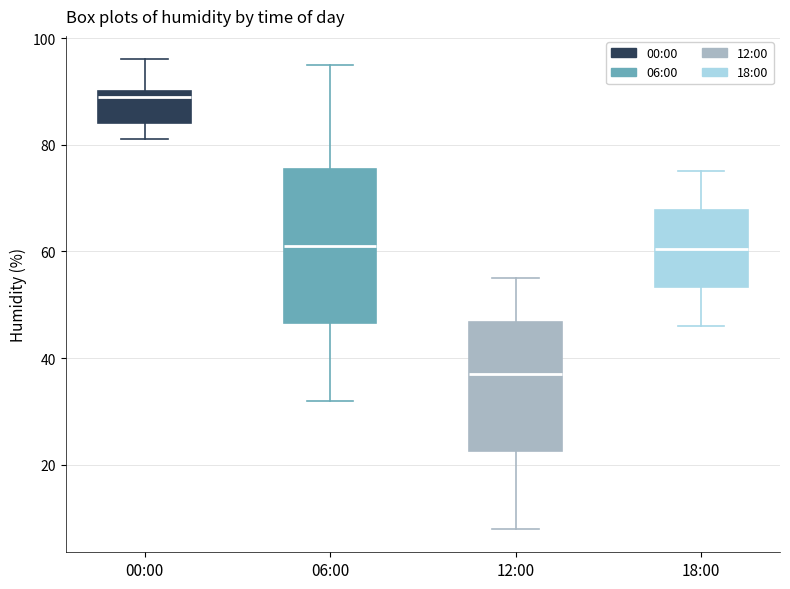

Comparing the boxes themselves (not the whiskers), which one is the tallest?

06:00